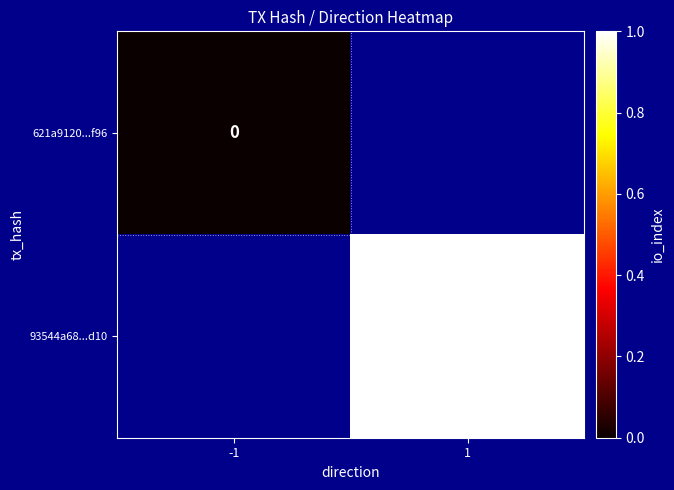

The value of 93544a68...d10 at 1 is 2. True or false?

False